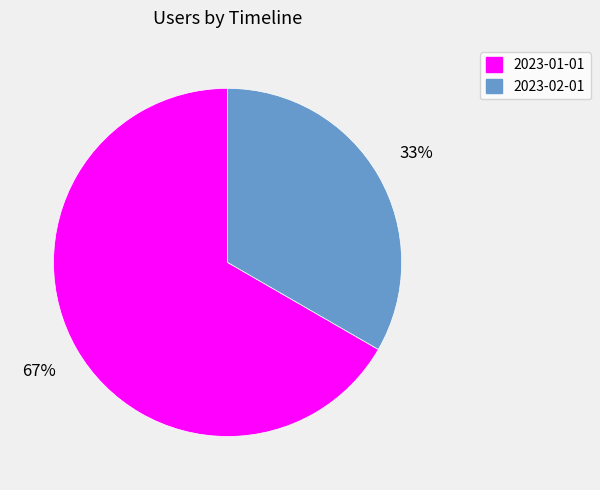

What is the largest slice in the pie chart?

2023-01-01